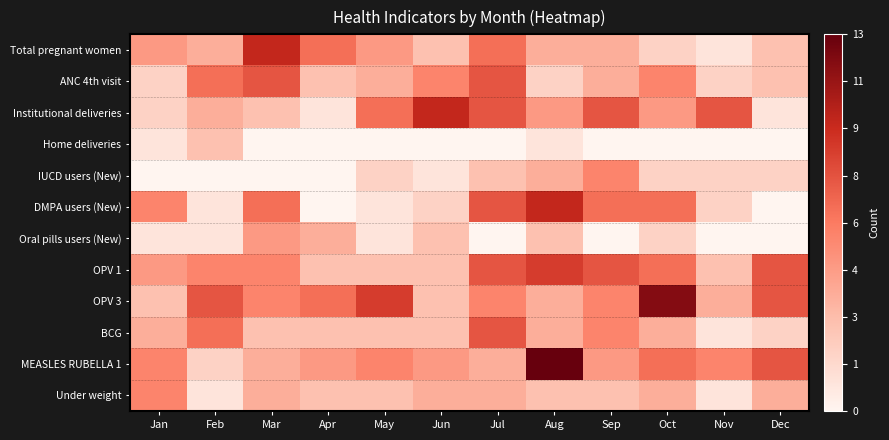

Reading left to right, what are all the values shown in this chart?

Total pregnant women: Jan=5	Feb=4	Mar=10	Apr=7	May=5	Jun=3	Jul=7	Aug=4	Sep=4	Oct=2	Nov=1	Dec=3
ANC 4th visit: Jan=2	Feb=7	Mar=8	Apr=3	May=4	Jun=6	Jul=8	Aug=2	Sep=4	Oct=6	Nov=2	Dec=3
Institutional deliveries: Jan=2	Feb=4	Mar=3	Apr=1	May=7	Jun=10	Jul=8	Aug=5	Sep=8	Oct=5	Nov=8	Dec=1
Home deliveries: Jan=1	Feb=3	Mar=0	Apr=0	May=0	Jun=0	Jul=0	Aug=1	Sep=0	Oct=0	Nov=0	Dec=0
IUCD users (New): Jan=0	Feb=0	Mar=0	Apr=0	May=2	Jun=1	Jul=3	Aug=4	Sep=6	Oct=2	Nov=2	Dec=2
DMPA users (New): Jan=6	Feb=1	Mar=7	Apr=0	May=1	Jun=2	Jul=8	Aug=10	Sep=7	Oct=7	Nov=2	Dec=0
Oral pills users (New): Jan=1	Feb=1	Mar=5	Apr=4	May=1	Jun=3	Jul=0	Aug=3	Sep=0	Oct=2	Nov=0	Dec=0
OPV 1: Jan=5	Feb=6	Mar=6	Apr=3	May=3	Jun=3	Jul=8	Aug=9	Sep=8	Oct=7	Nov=3	Dec=8
OPV 3: Jan=3	Feb=8	Mar=6	Apr=7	May=9	Jun=3	Jul=6	Aug=4	Sep=6	Oct=12	Nov=4	Dec=8
BCG: Jan=4	Feb=7	Mar=3	Apr=3	May=3	Jun=3	Jul=8	Aug=4	Sep=6	Oct=4	Nov=1	Dec=2
MEASLES RUBELLA 1: Jan=6	Feb=2	Mar=4	Apr=5	May=6	Jun=5	Jul=4	Aug=13	Sep=5	Oct=7	Nov=6	Dec=8
Under weight: Jan=6	Feb=1	Mar=4	Apr=3	May=3	Jun=4	Jul=4	Aug=3	Sep=3	Oct=4	Nov=1	Dec=4